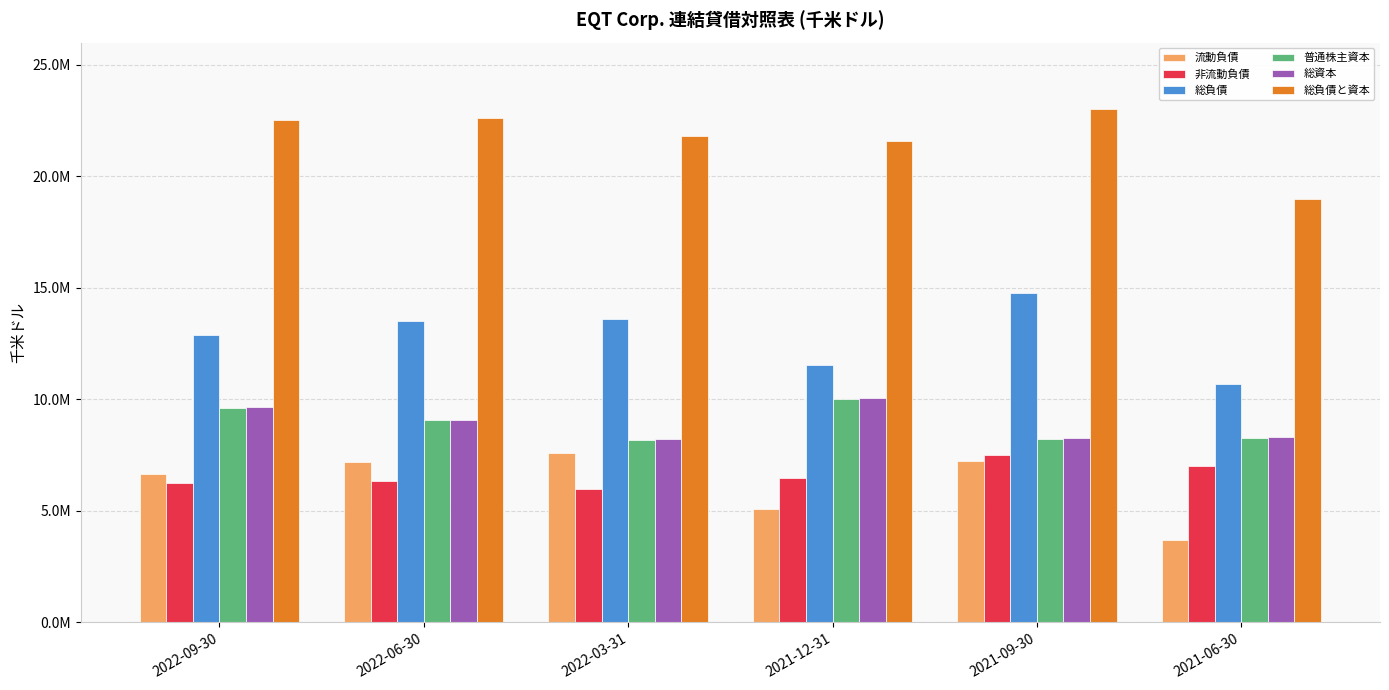

Reading right to left, extract all data points from this chart.

流動負債: 2021-06-30=3679201	2021-09-30=7228353	2021-12-31=5080171	2022-03-31=7605287	2022-06-30=7189747	2022-09-30=6637902
非流動負債: 2021-06-30=7003634	2021-09-30=7523642	2021-12-31=6481454	2022-03-31=6003291	2022-06-30=6341827	2022-09-30=6244634
総負債: 2021-06-30=10682835	2021-09-30=14751995	2021-12-31=11561625	2022-03-31=13608578	2022-06-30=13531574	2022-09-30=12882536
普通株主資本: 2021-06-30=8291758	2021-09-30=8248460	2021-12-31=10029527	2022-03-31=8188673	2022-06-30=9061187	2022-09-30=9618962
総資本: 2021-06-30=8302422	2021-09-30=8259725	2021-12-31=10045763	2022-03-31=8206033	2022-06-30=9090090	2022-09-30=9658601
総負債と資本: 2021-06-30=18985257	2021-09-30=23011720	2021-12-31=21607388	2022-03-31=21814611	2022-06-30=22621664	2022-09-30=22541137